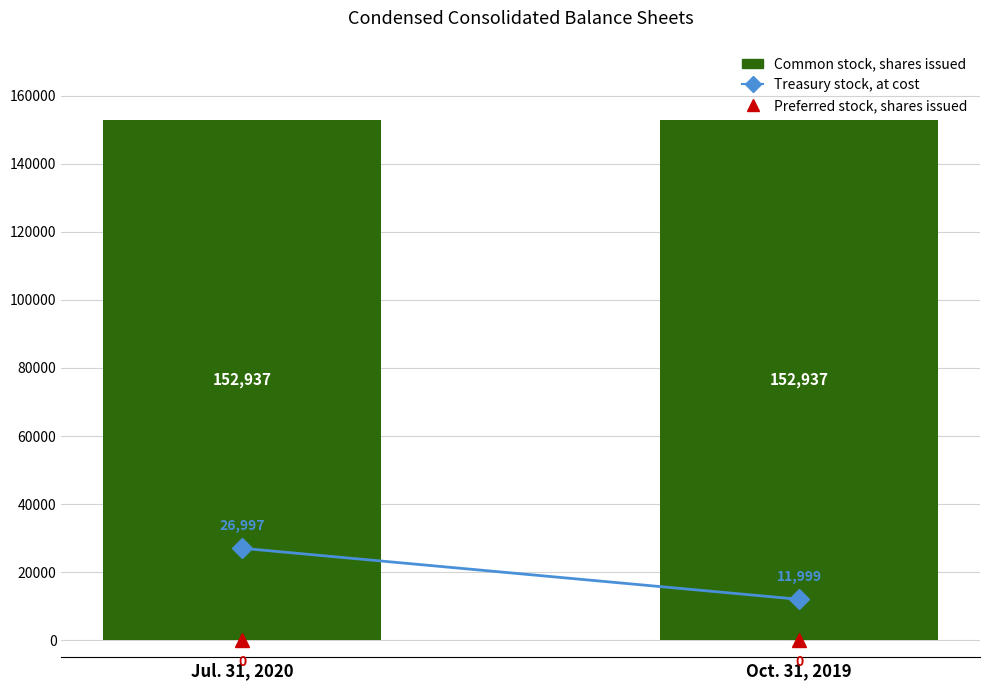

What is the total value across all series at Oct. 31, 2019?

164936